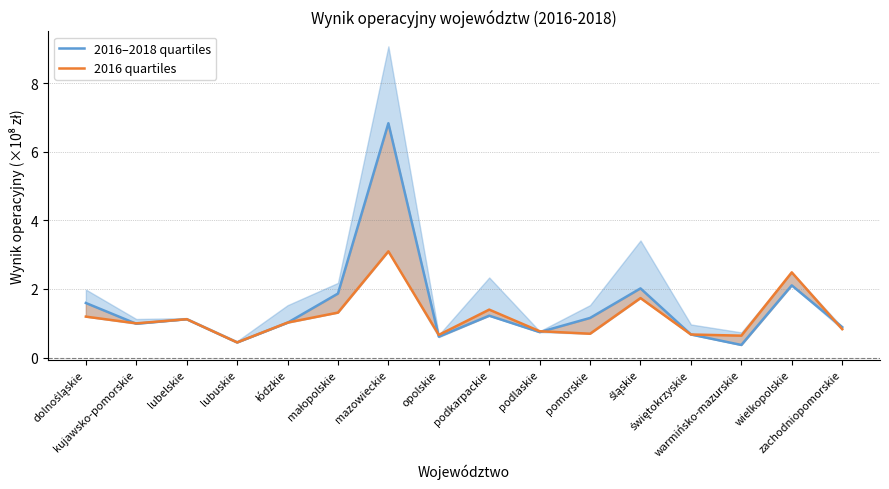

What is the average value of the 2016 quartiles series?

1.2